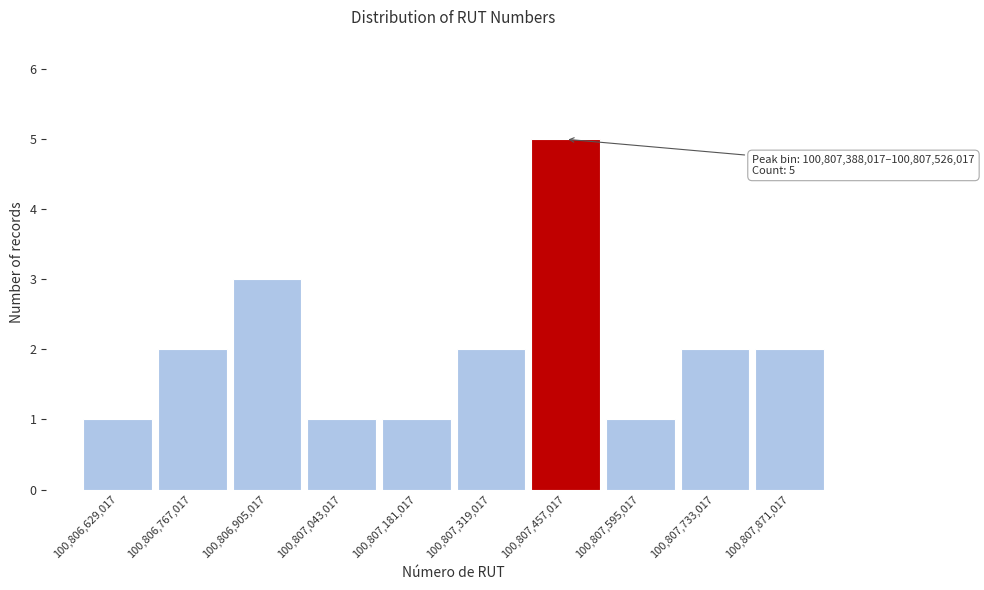

Over which range of the x-axis is the bar tallest?

100807380000 to 100807520000